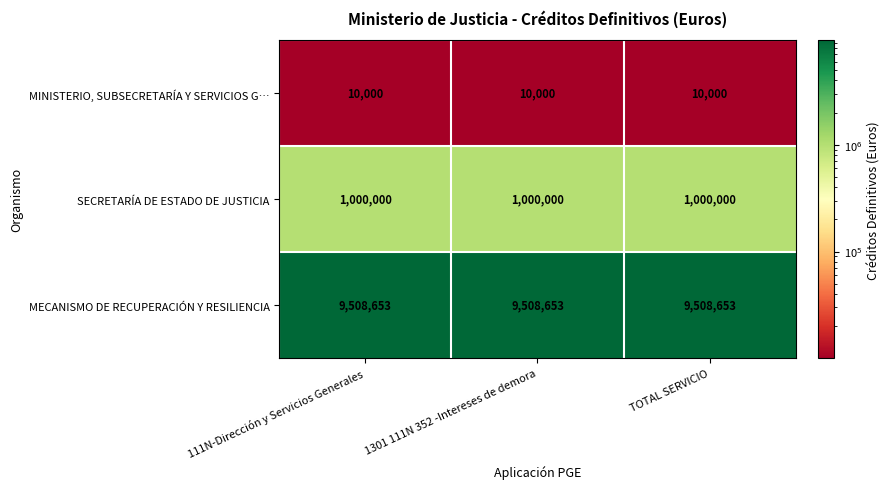

True or false: MECANISMO DE RECUPERACIÓN Y RESILIENCIA has a value of 9508653 at 1301 111N 352 -Intereses de demora.

True